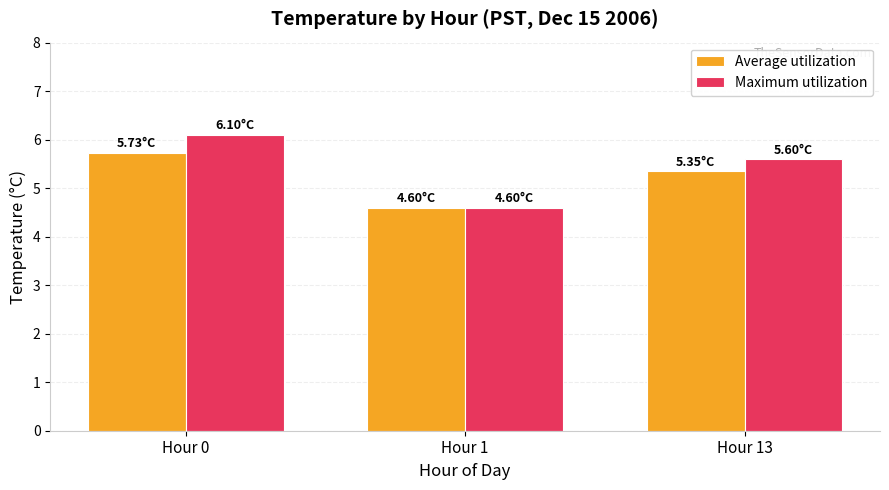

How many bars are there in each group?

2